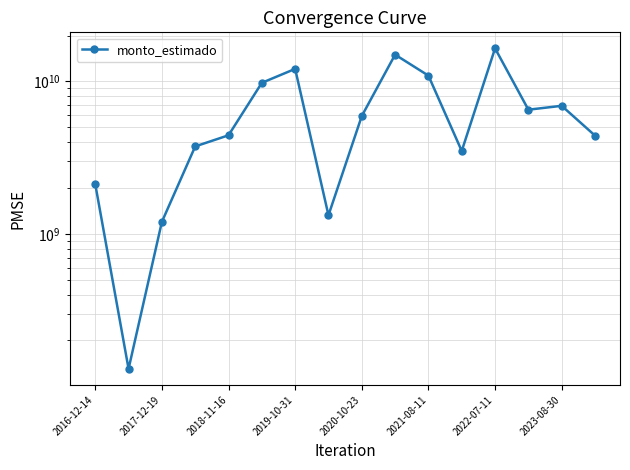

What is the average value?

6536628305